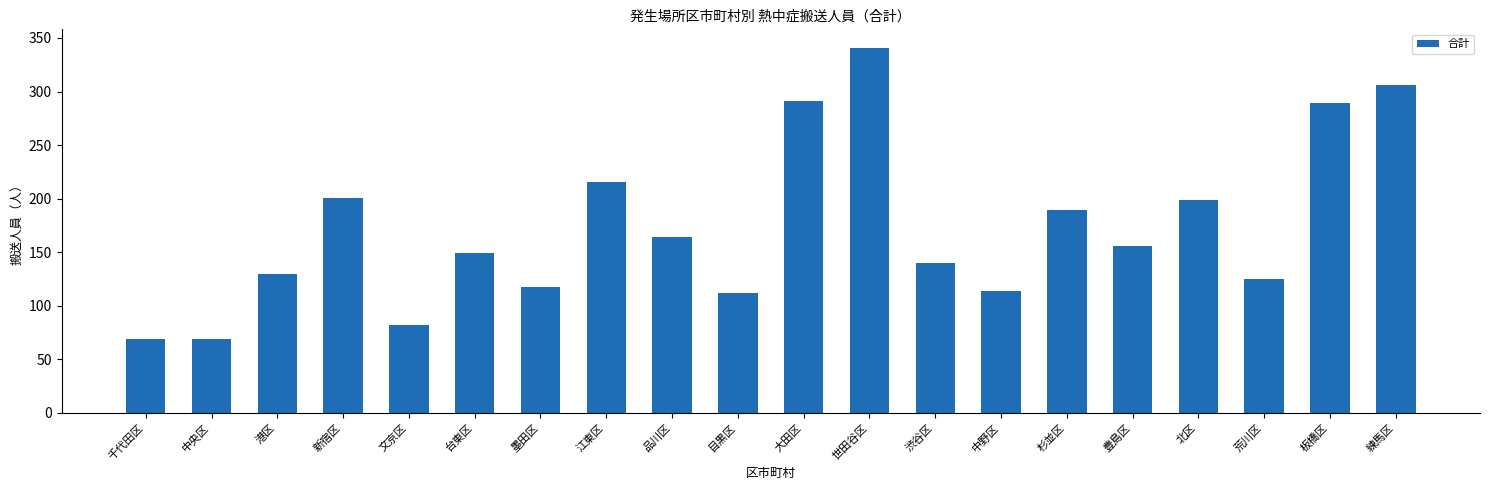

What is the sum of the values at 練馬区 and 文京区?

388